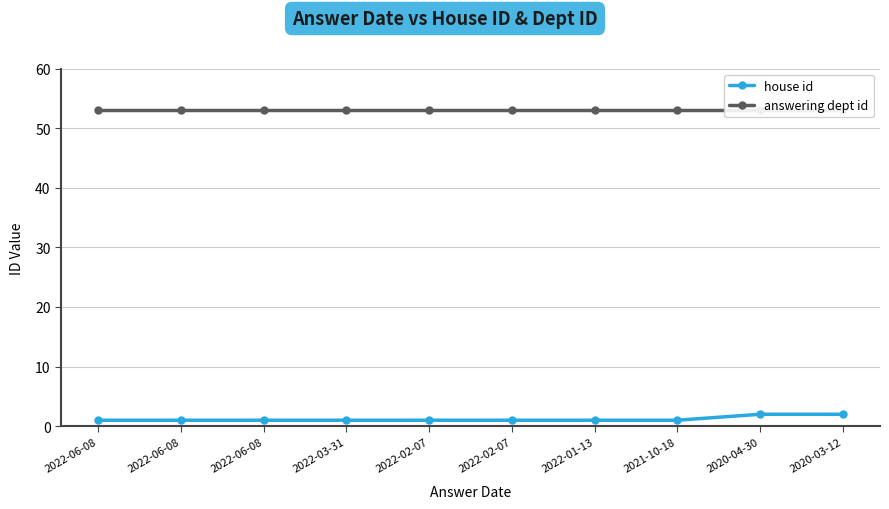

Does the chart have visible grid lines?

Yes